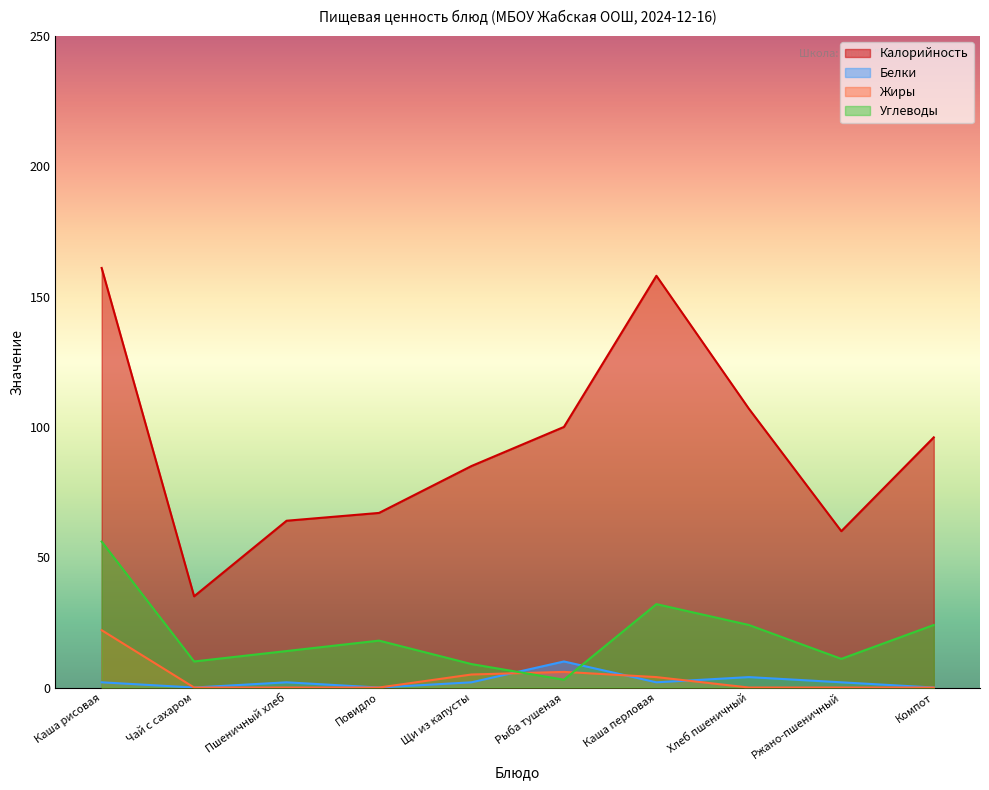

List the labels in order of Белки value, largest first.

Рыба тушеная, Хлеб пшеничный, Каша рисовая, Пшеничный хлеб, Щи из капусты, Каша перловая, Ржано-пшеничный, Чай с сахаром, Повидло, Компот